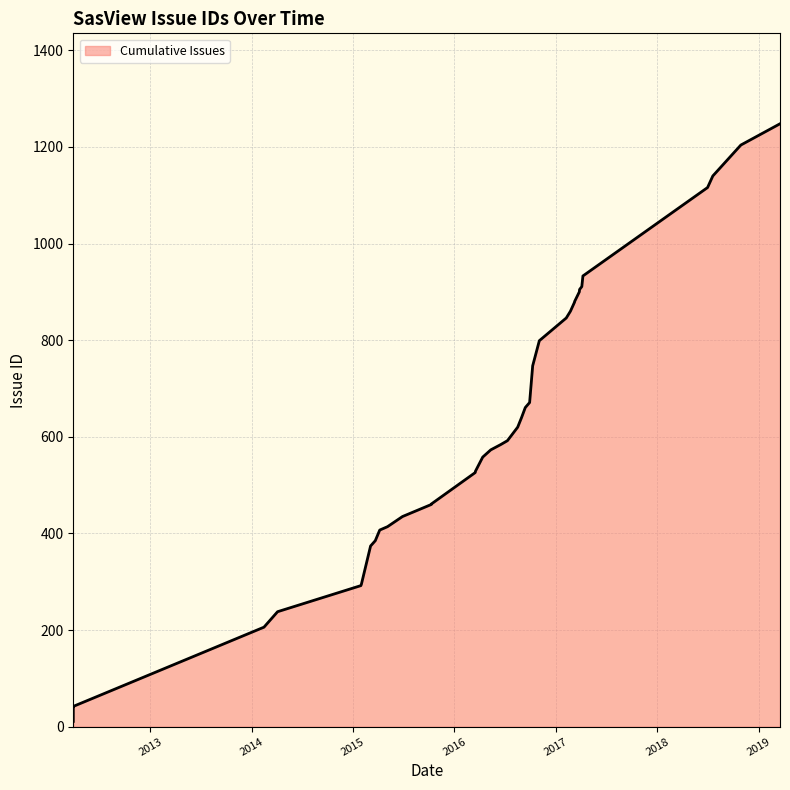

Rank the categories by value from lowest to highest.

2012-03-29, 2012-03-29, 2012-03-29, 2012-03-29, 2014-02-14, 2014-04-04, 2015-01-29, 2015-01-31, 2015-03-05, 2015-03-22, 2015-04-07, 2015-05-05, 2015-06-28, 2015-10-10, 2015-10-10, 2016-03-16, 2016-03-17, 2016-04-12, 2016-05-11, 2016-06-16, 2016-07-10, 2016-08-16, 2016-08-30, 2016-09-12, 2016-09-13, 2016-09-28, 2016-10-09, 2016-11-02, 2017-02-07, 2017-02-22, 2017-03-09, 2017-03-09, 2017-03-26, 2017-03-27, 2017-04-04, 2017-04-08, 2018-07-01, 2018-07-20, 2018-10-29, 2019-03-19